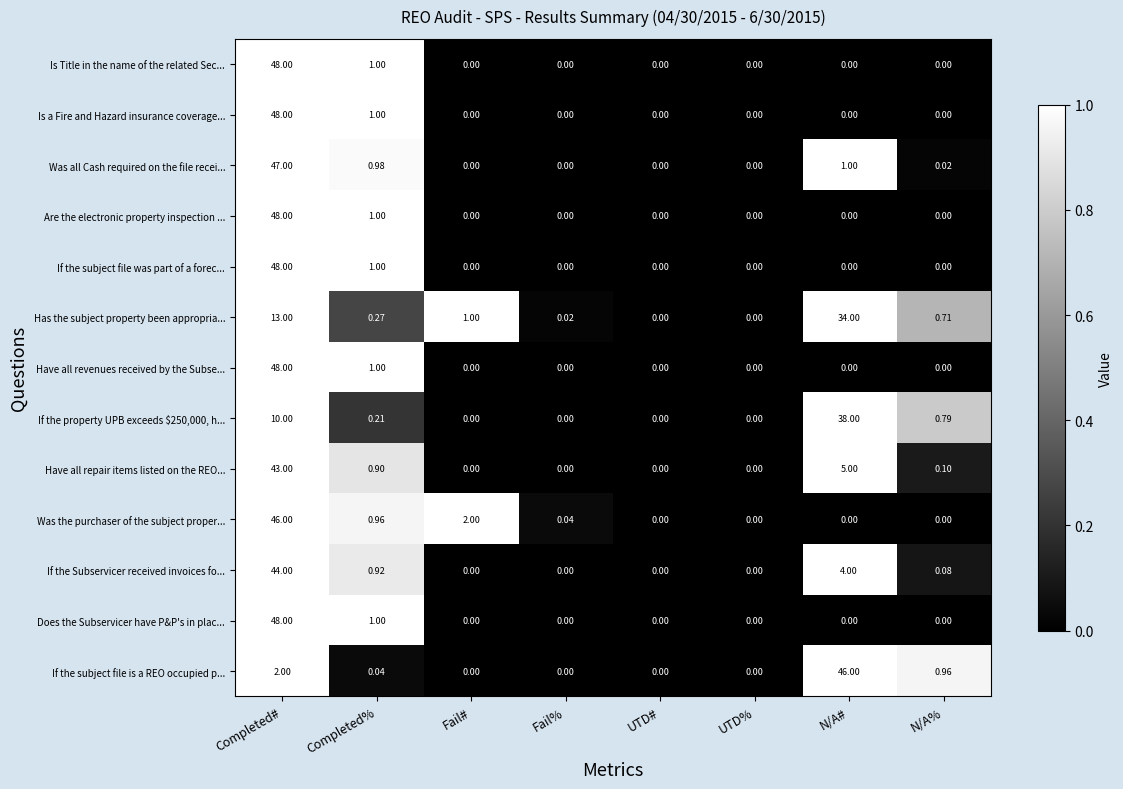

At which category is the sum across all series the highest?

Completed#